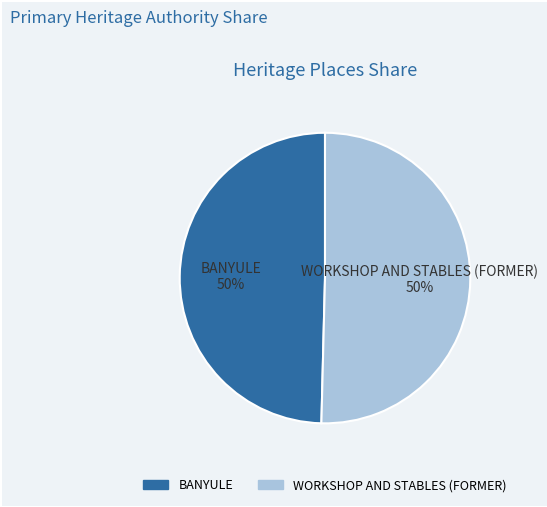

Approximately how many times larger is the value at BANYULE compared to WORKSHOP AND STABLES (FORMER)?

1.0